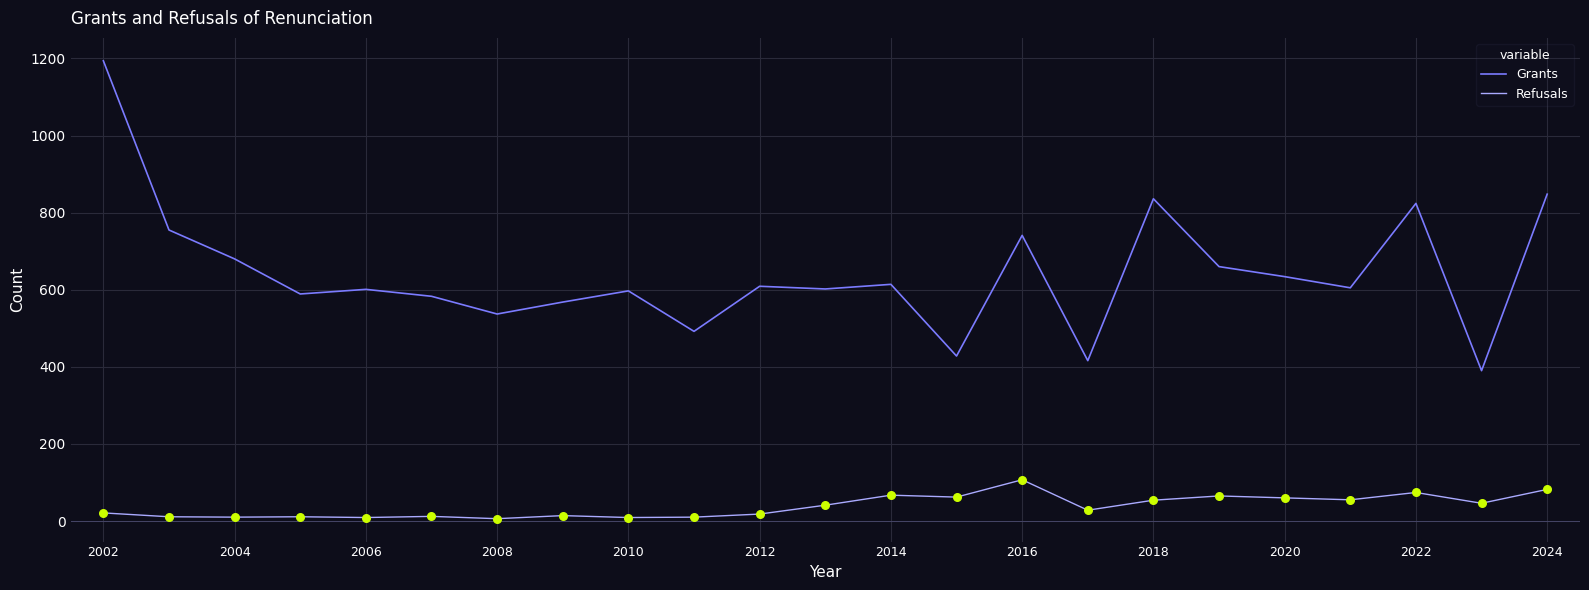

What is the difference between the maximum and minimum values in the Refusals series?

101